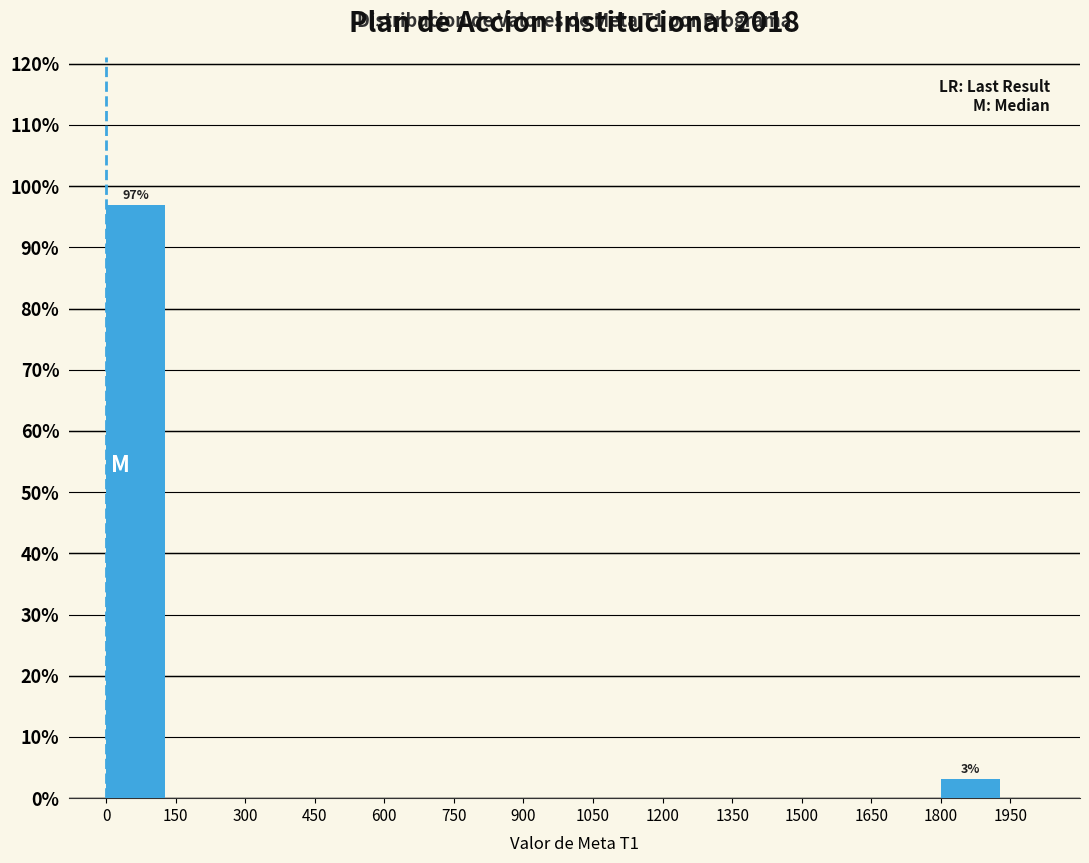

Which range on the x-axis has the tallest bar?

0 to 150